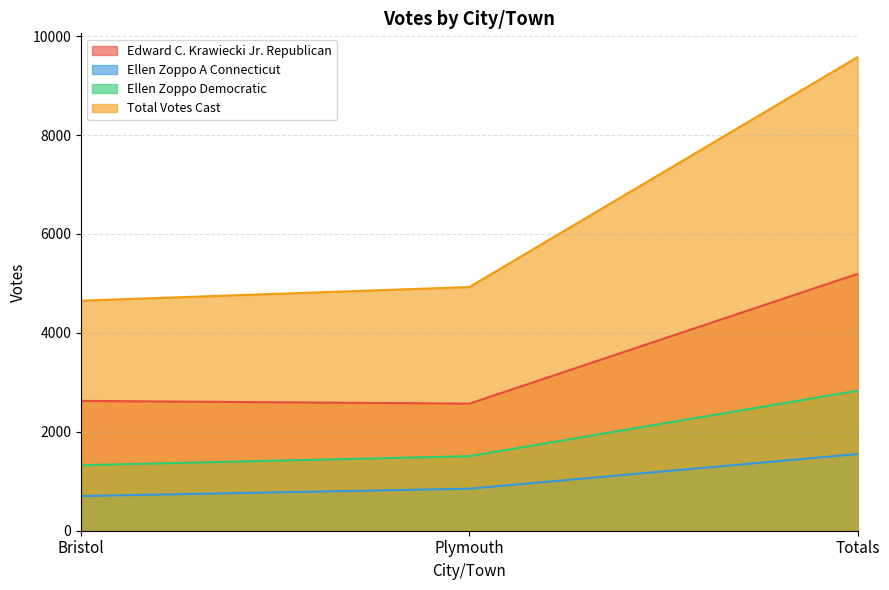

The Edward C. Krawiecki Jr. Republican series shows 543 at Plymouth. True or false?

False